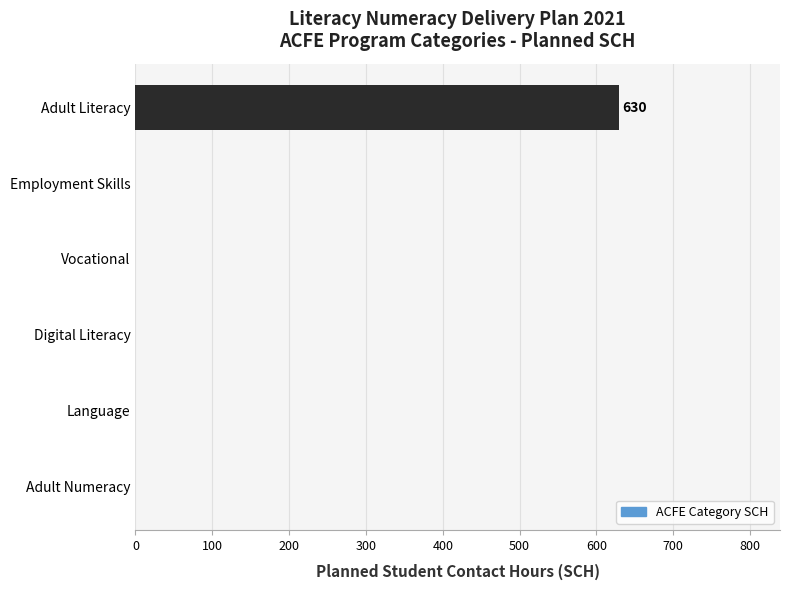

True or false: the data shows 1081 at Adult Literacy.

False